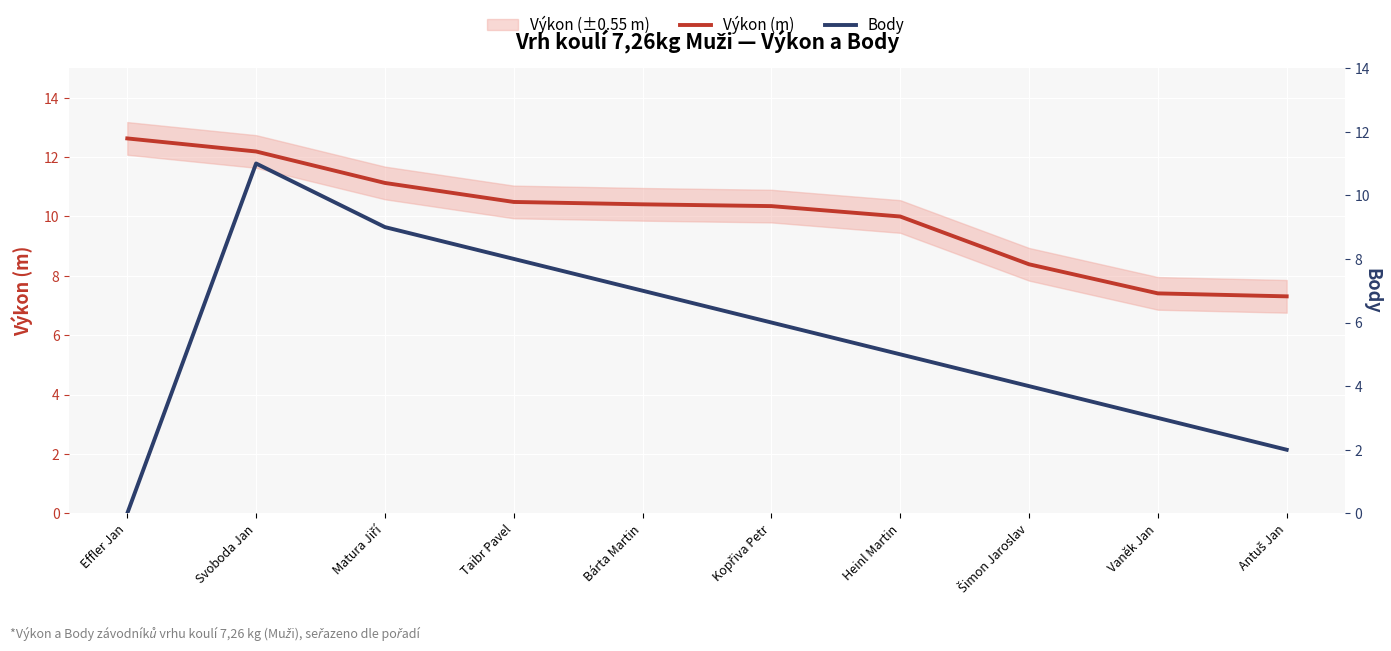

At which label is Výkon (m) closest to 9?

Šimon Jaroslav